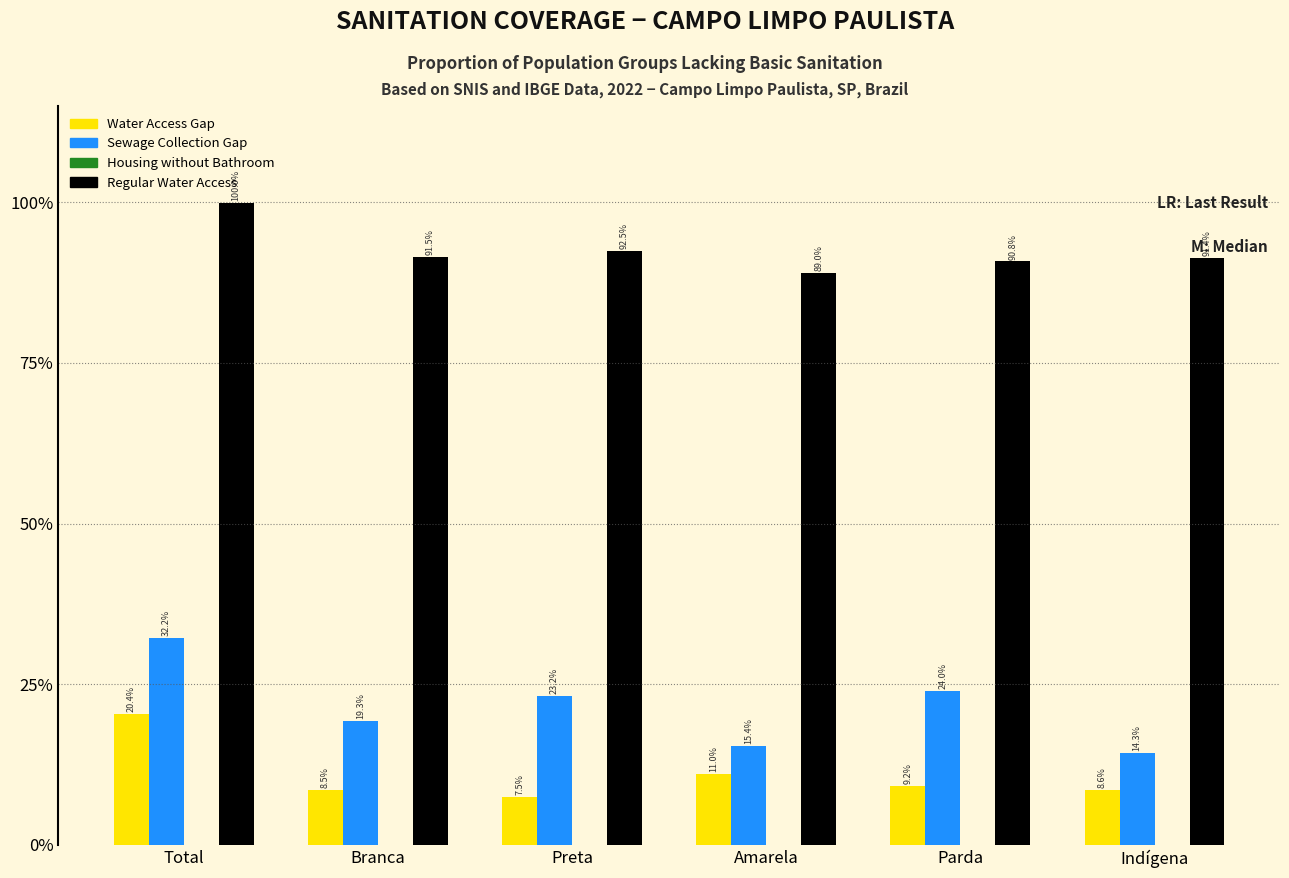

Are the bars grouped side by side (vs. stacked)?

Yes